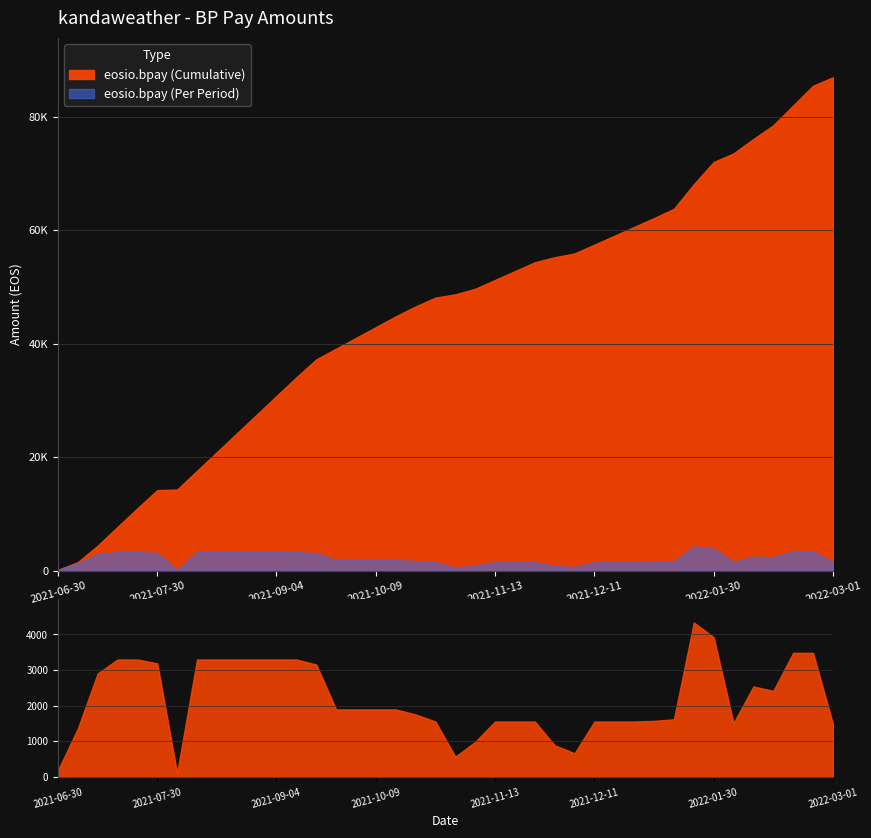

At which label does the data first exceed 1895?

2021-07-10